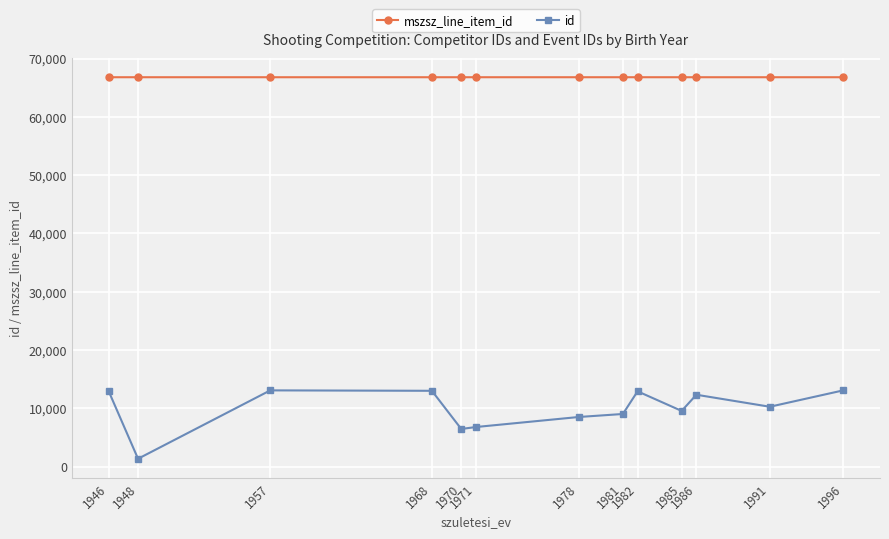

Which series has the widest spread of values?

id